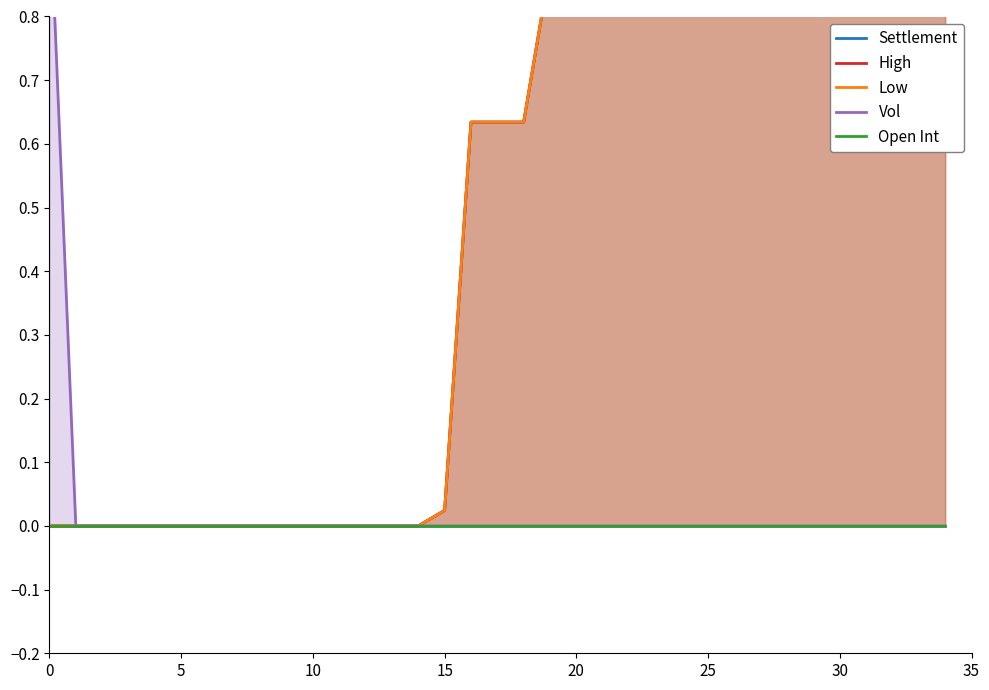

At which category is the sum across all series the highest?

20